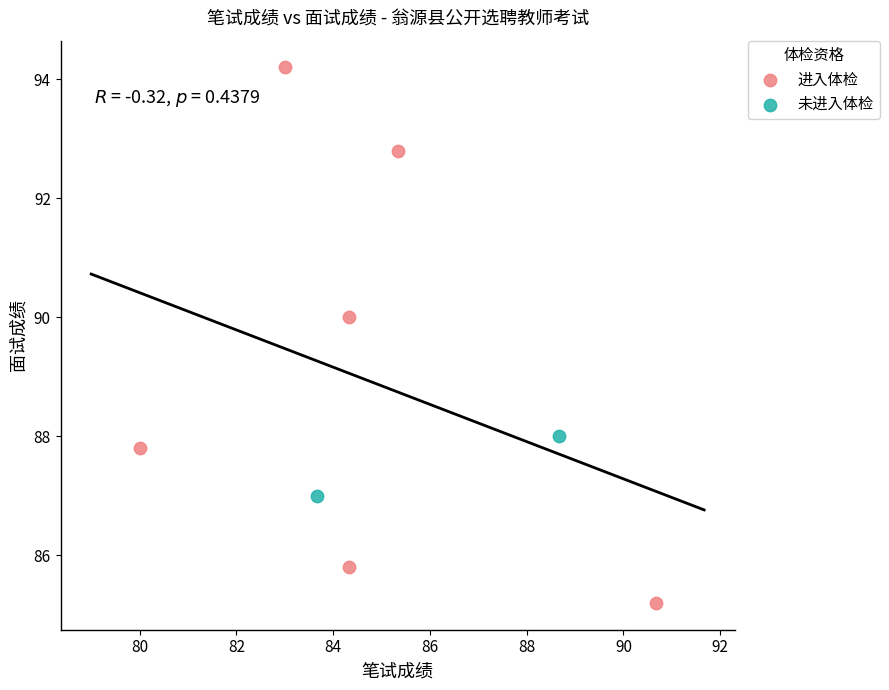

What are all the series names shown in the legend?

进入体检, 未进入体检